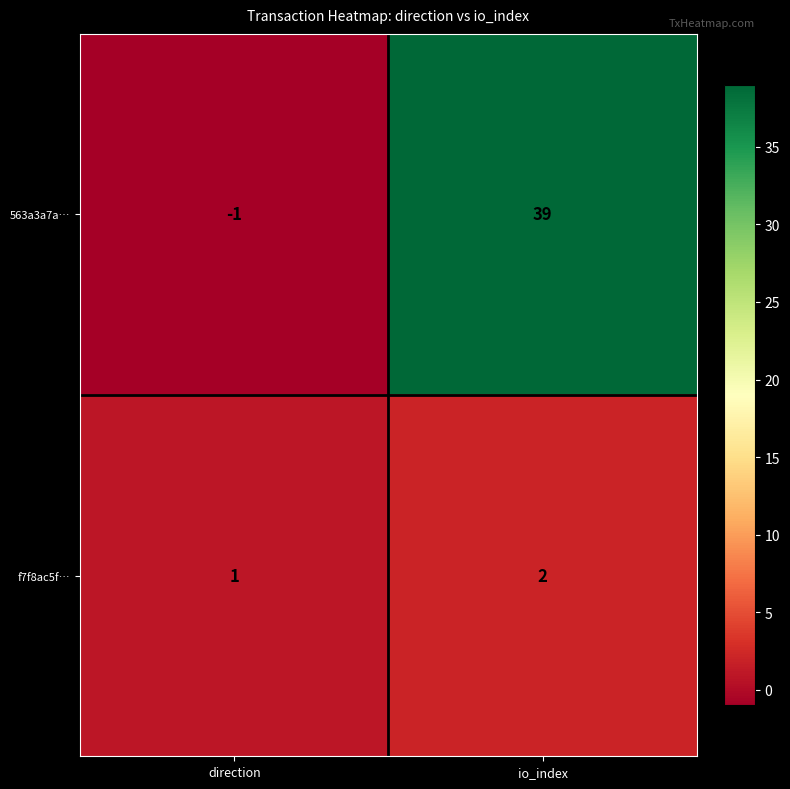

What is the difference between the 563a3a7a… values at io_index and direction?

40